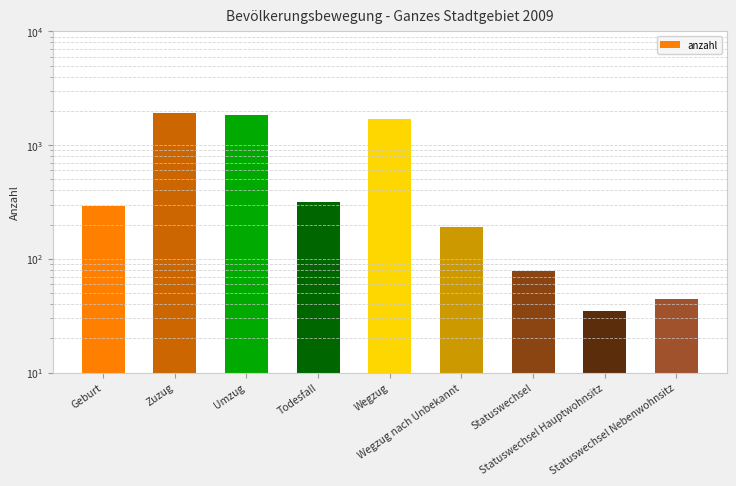

Rank the categories by value from highest to lowest.

Zuzug, Umzug, Wegzug, Todesfall, Geburt, Wegzug nach Unbekannt, Statuswechsel, Statuswechsel Nebenwohnsitz, Statuswechsel Hauptwohnsitz